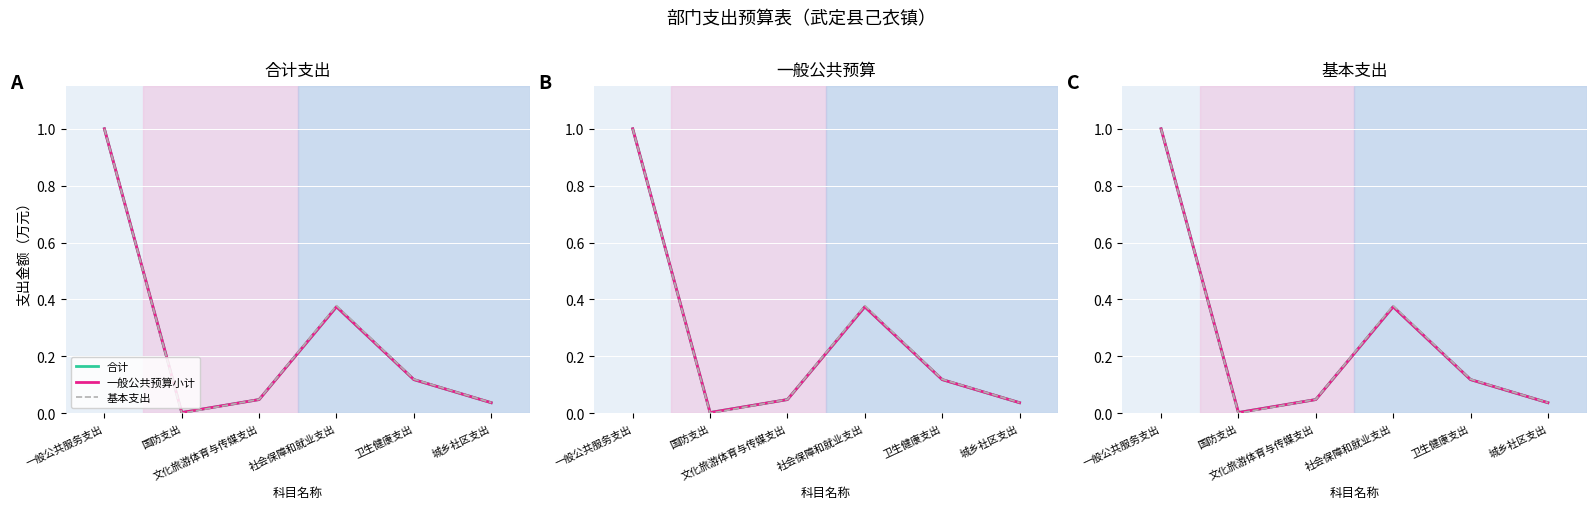

How many times do 一般公共预算小计 and 基本支出 cross each other?

1